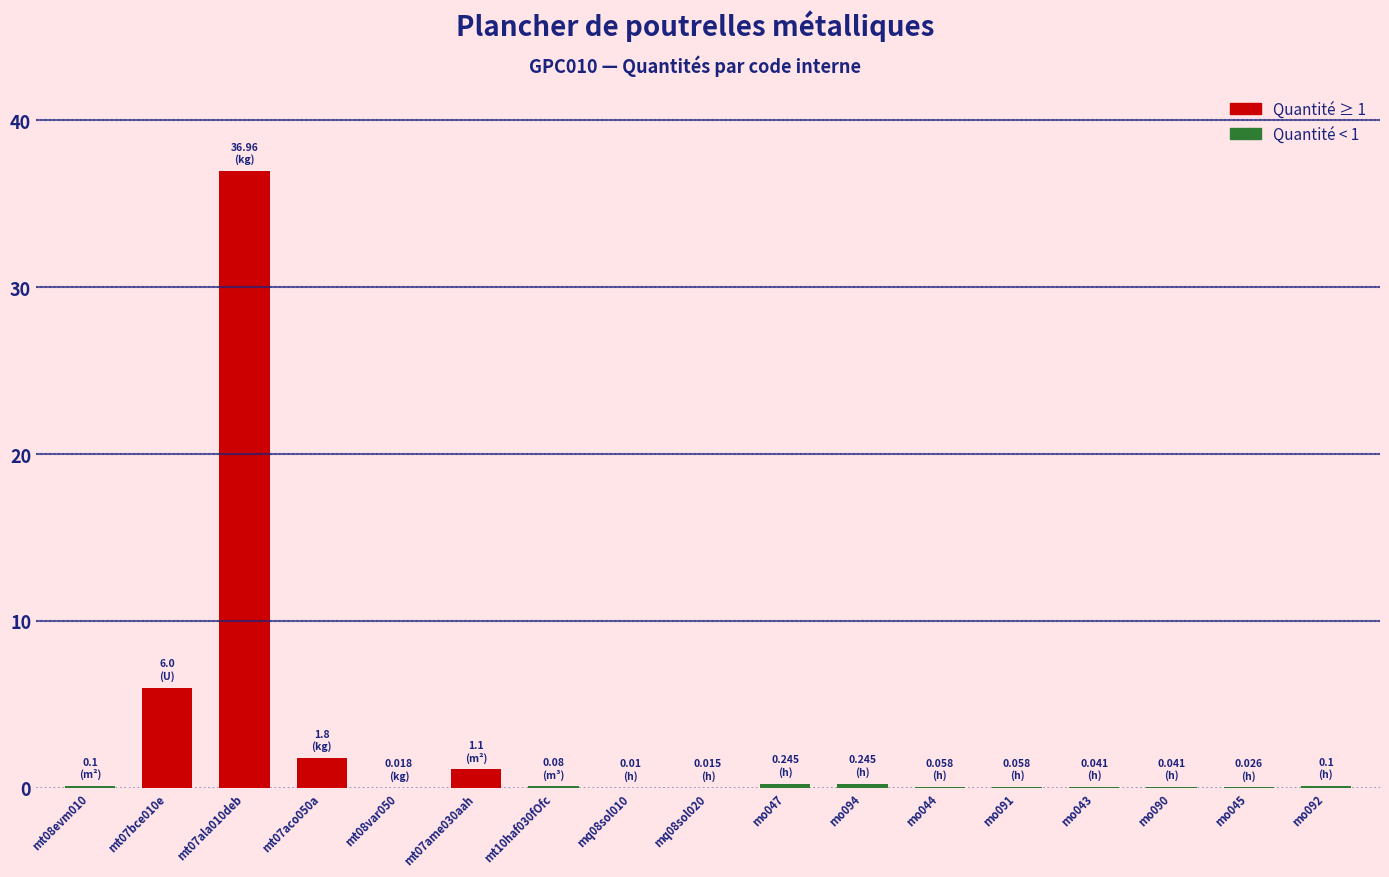

List the labels in order of value, largest first.

mt07ala010deb, mt07bce010e, mt07aco050a, mt07ame030aah, mo047, mo094, mt08evm010, mo092, mt10haf030fOfc, mo044, mo091, mo043, mo090, mo045, mt08var050, mq08sol020, mq08sol010